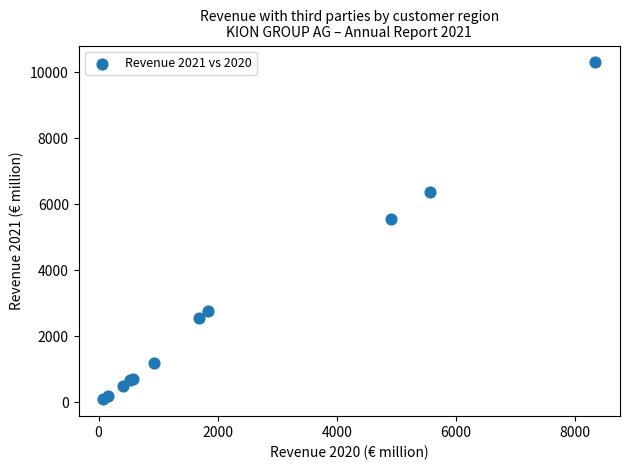

What Y value in the scatter plot is closest to 5191?

5562.8